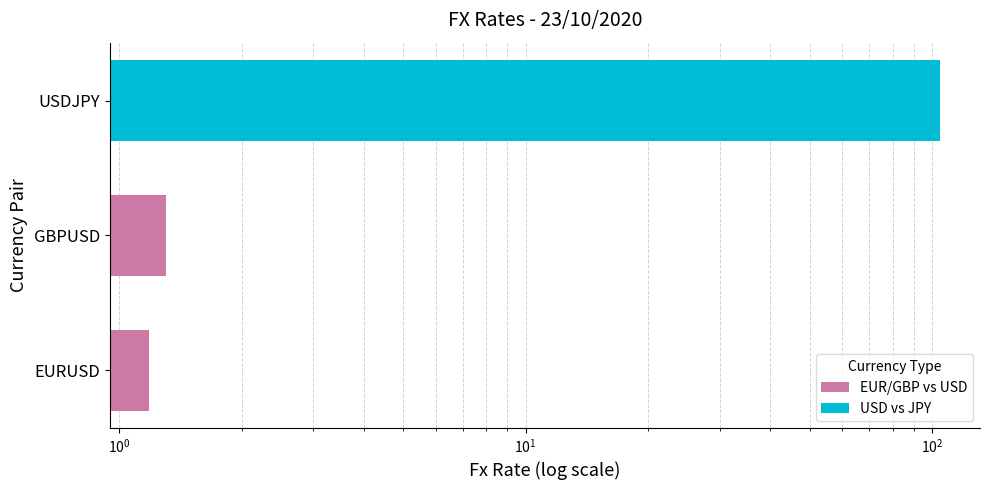

Reading left to right, transcribe all the data shown in this chart.

EURUSD=1.2	GBPUSD=1.3	USDJPY=104.8